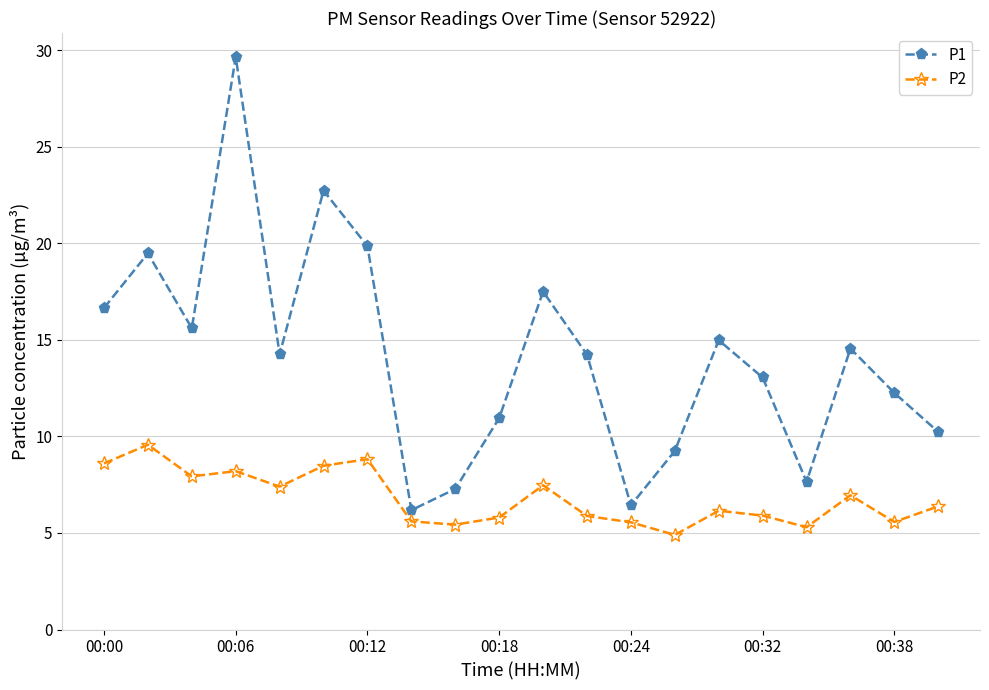

List the series in order of their overall mean, highest first.

P1, P2